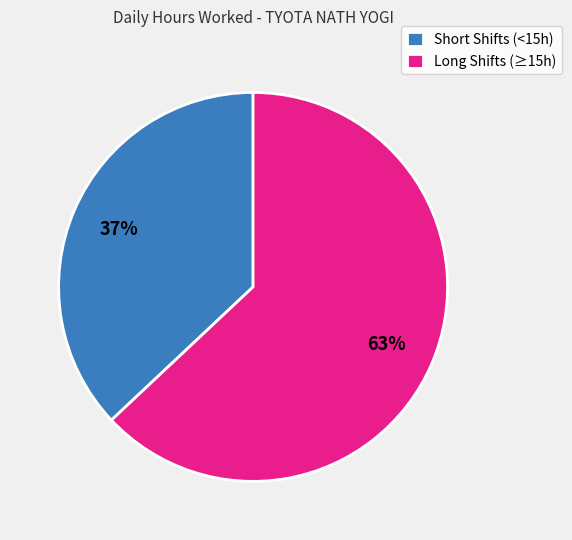

To the nearest percent, what percentage of the pie is Short Shifts (<15h)?

37%